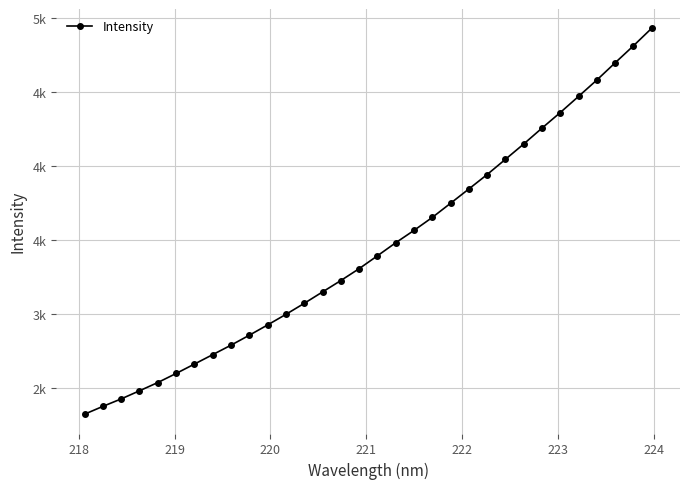

True or false: the data has more than 2 interior local peaks.

False